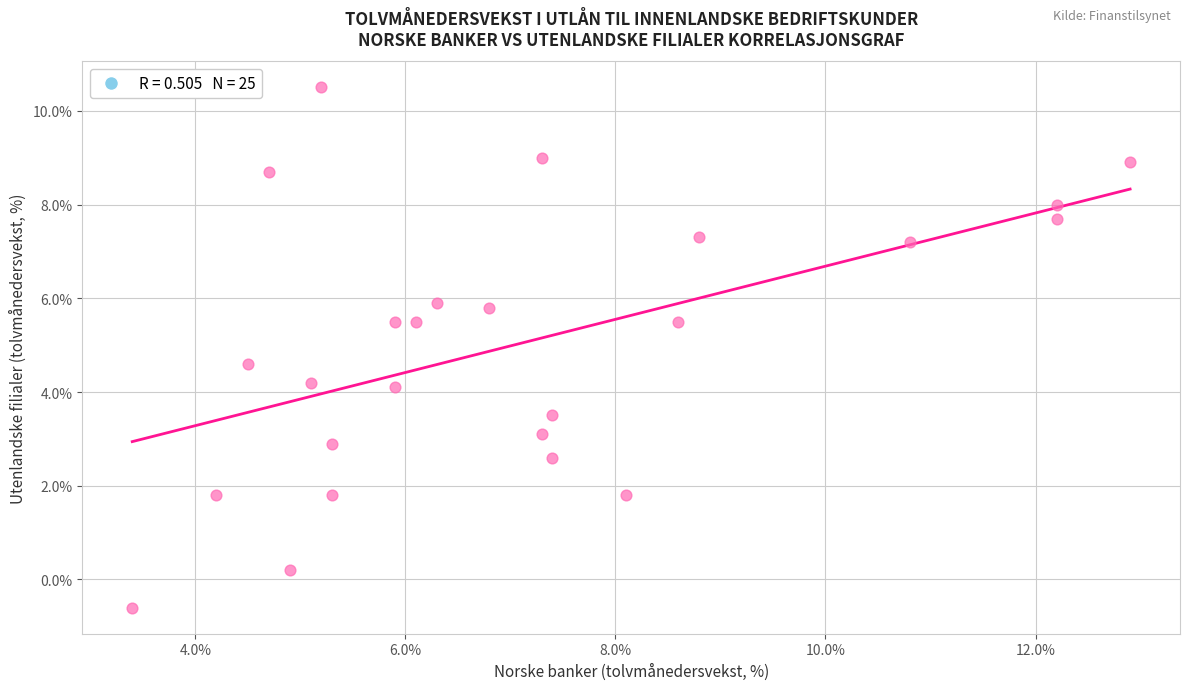

What is the range of X values (max minus min)?

9.5